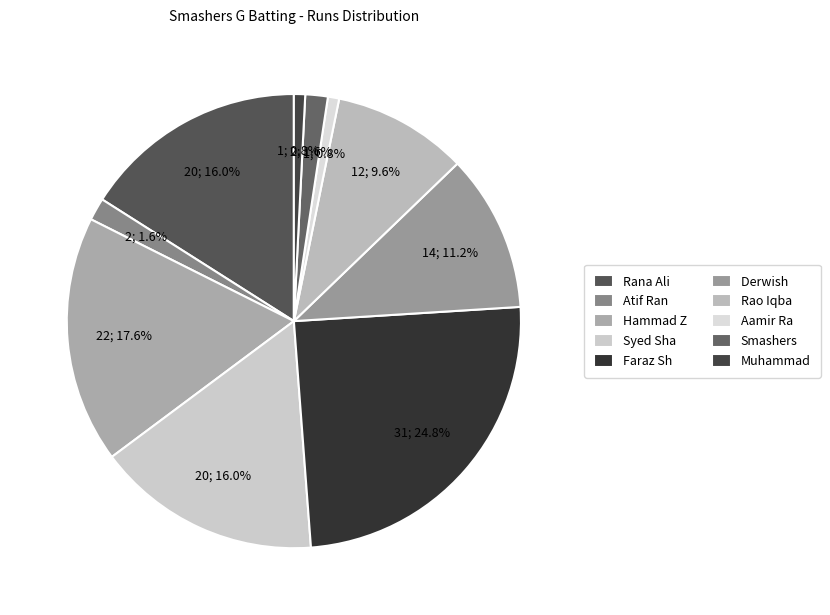

What is the largest slice in the pie chart?

Faraz Sh